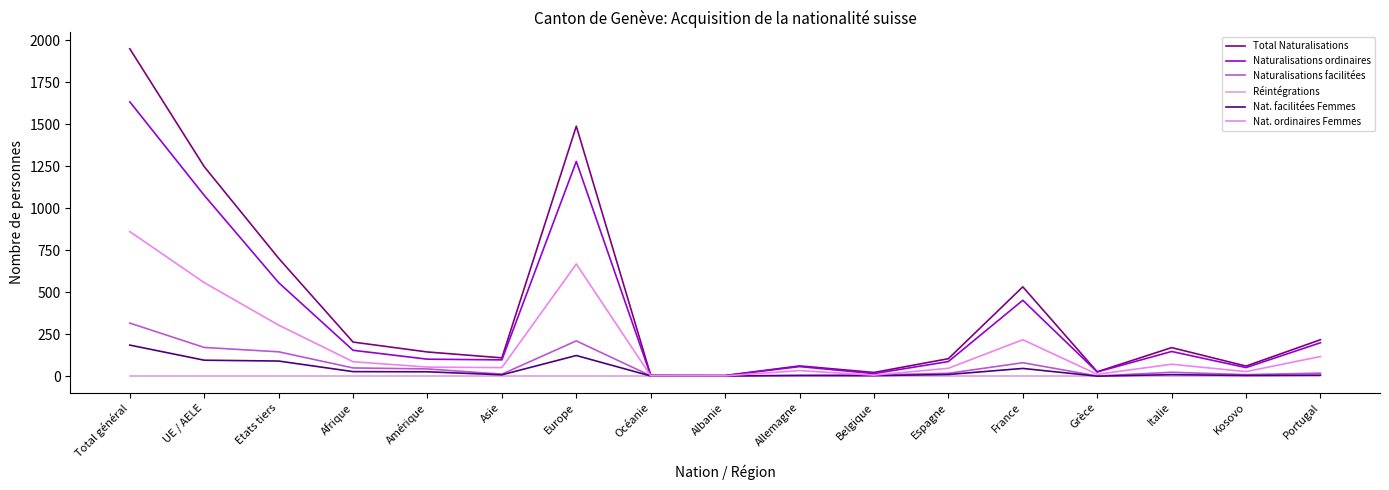

List the labels in order of Naturalisations ordinaires value, largest first.

Total général, Europe, UE / AELE, Etats tiers, France, Portugal, Afrique, Italie, Amérique, Asie, Espagne, Allemagne, Kosovo, Grèce, Belgique, Océanie, Albanie